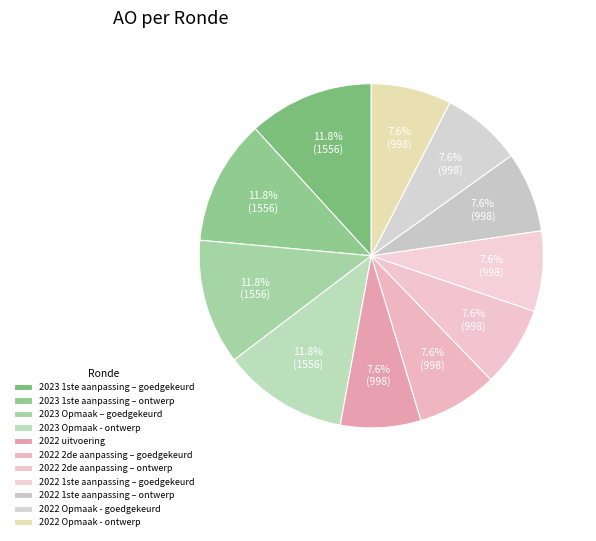

Count the number of slices in the pie.

11